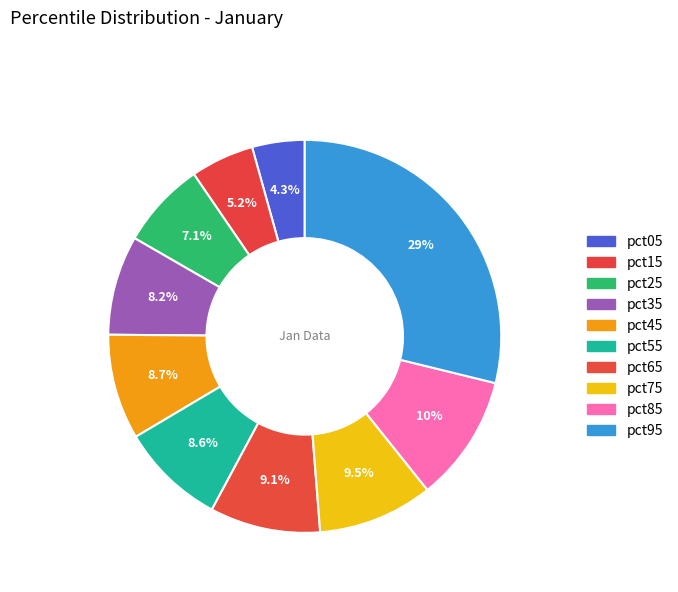

Does any single category account for the majority?

No